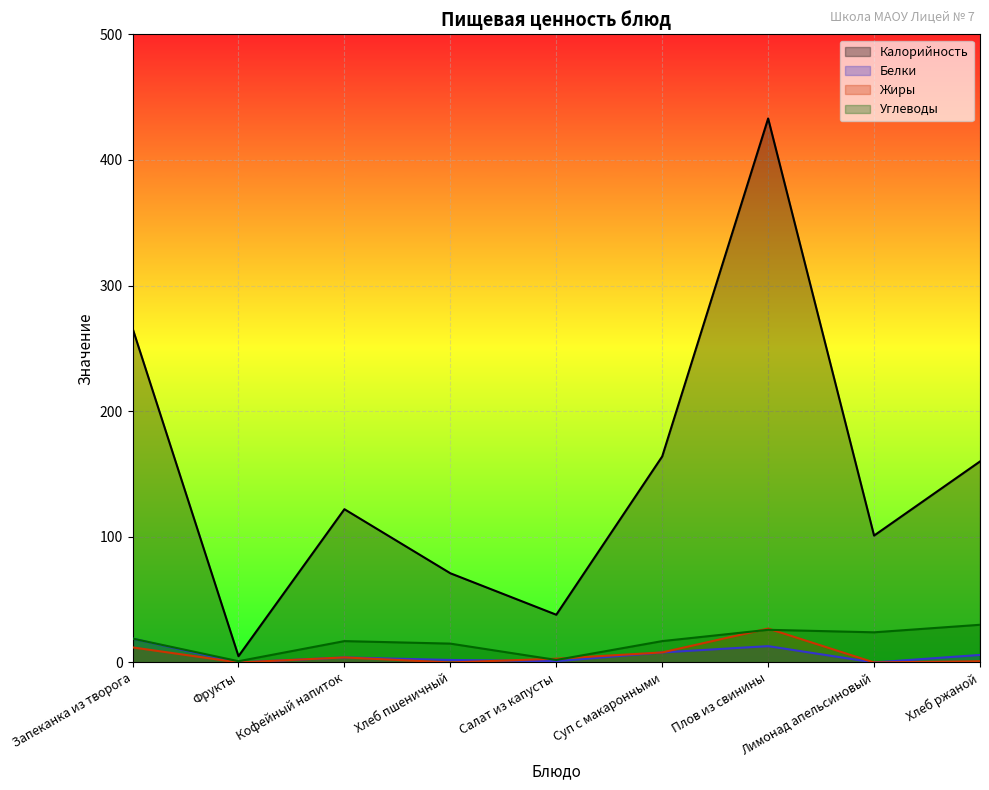

Where do Углеводы and Жиры first cross each other?

Хлеб пшеничный and Салат из капусты